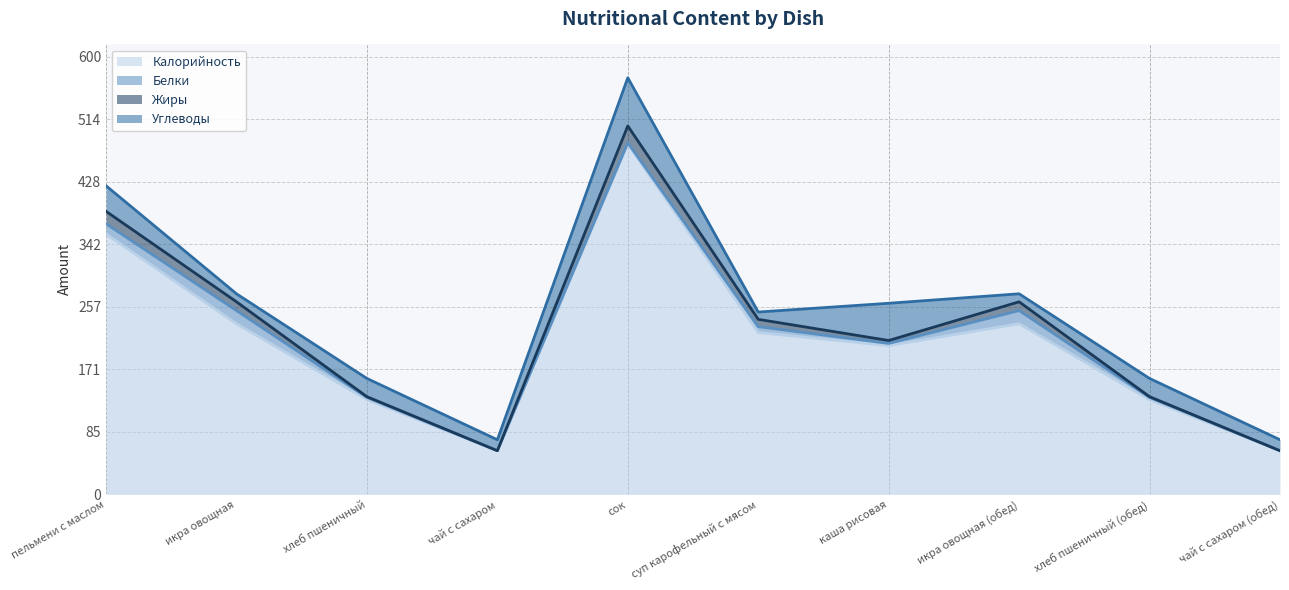

What is the difference between the second highest and minimum values in the Калорийность series?

297